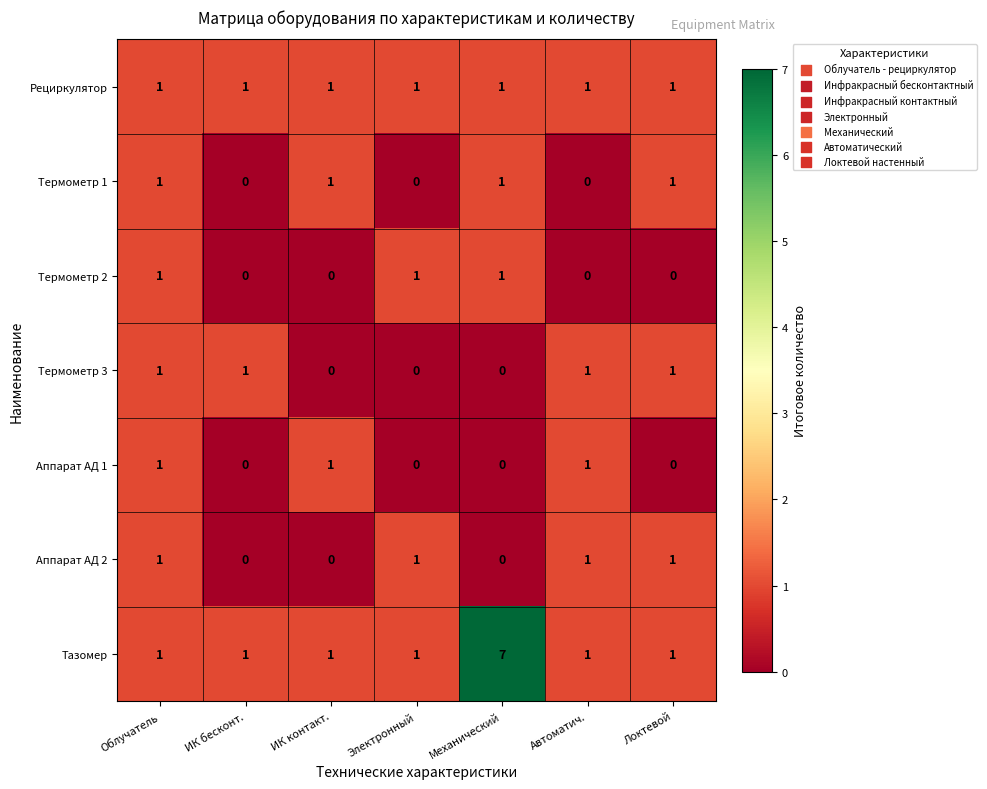

Which series has the widest spread of values?

Тазомер